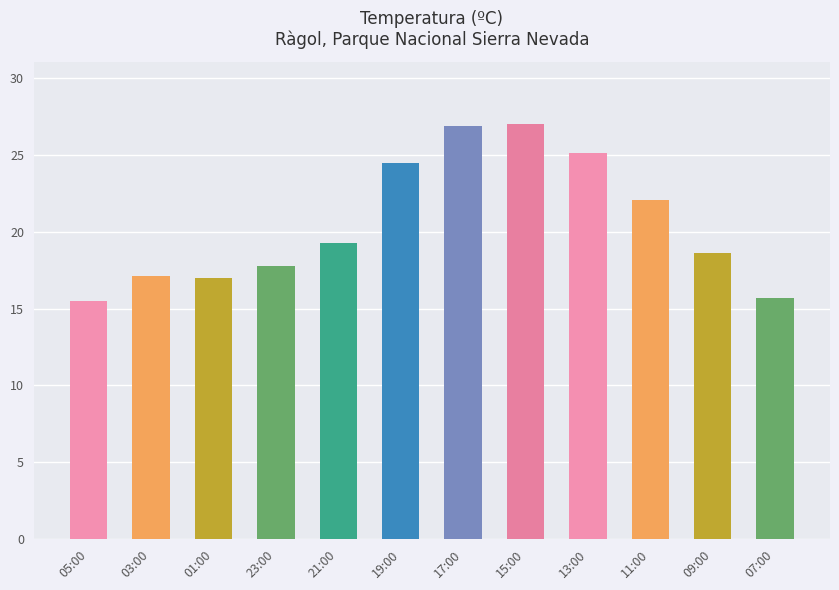

Between 15:00 and 01:00, which is larger?

15:00